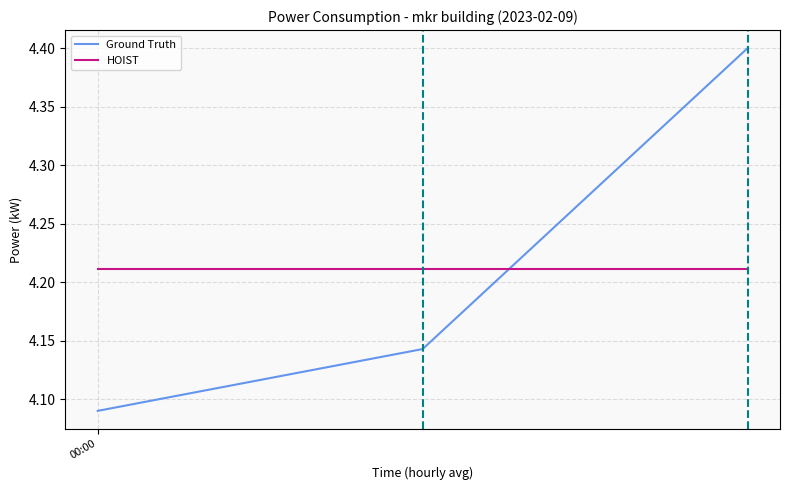

What is the sum of all Ground Truth values?

12.6